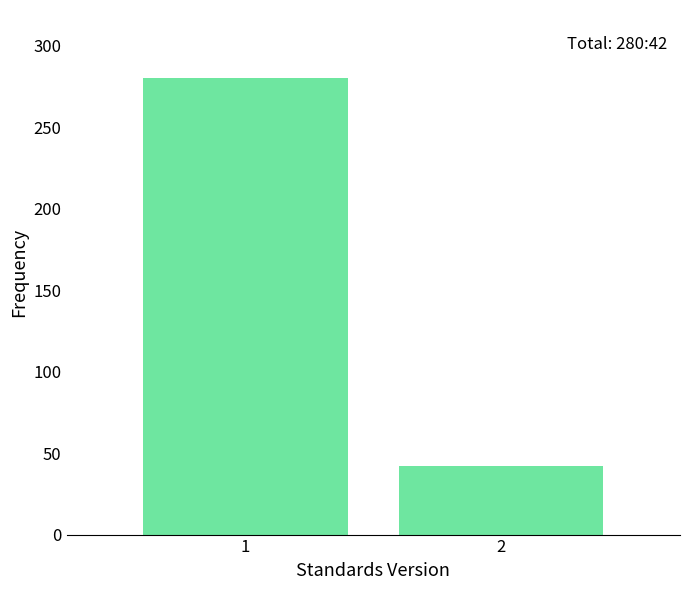

Reading left to right, extract all data points from this chart.

1=280	2=42